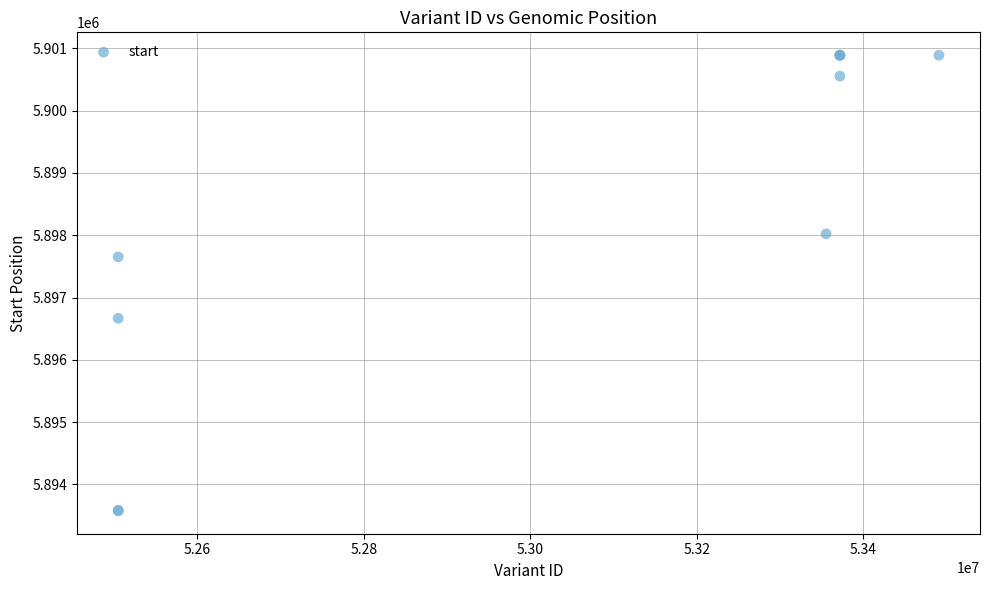

What Y value in the scatter plot is closest to 5897233?

5897652